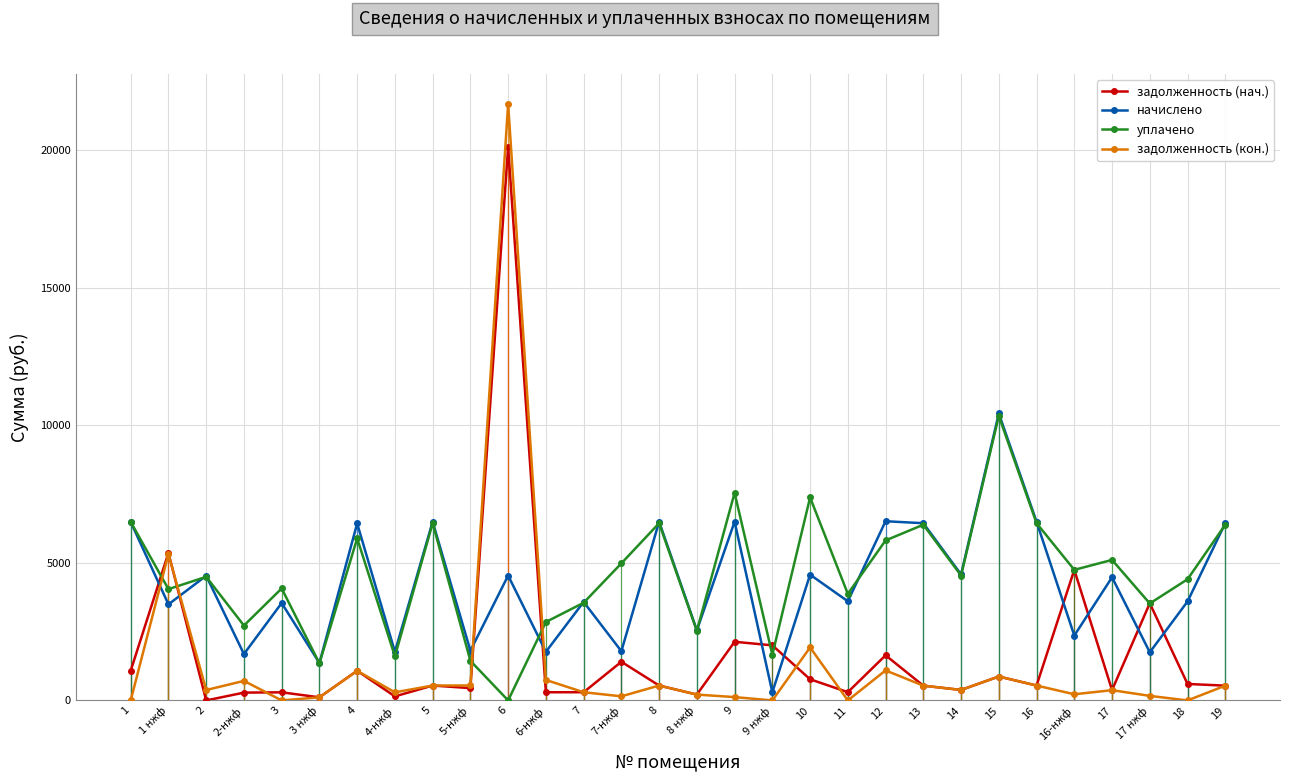

At which category is the sum across all series the highest?

6